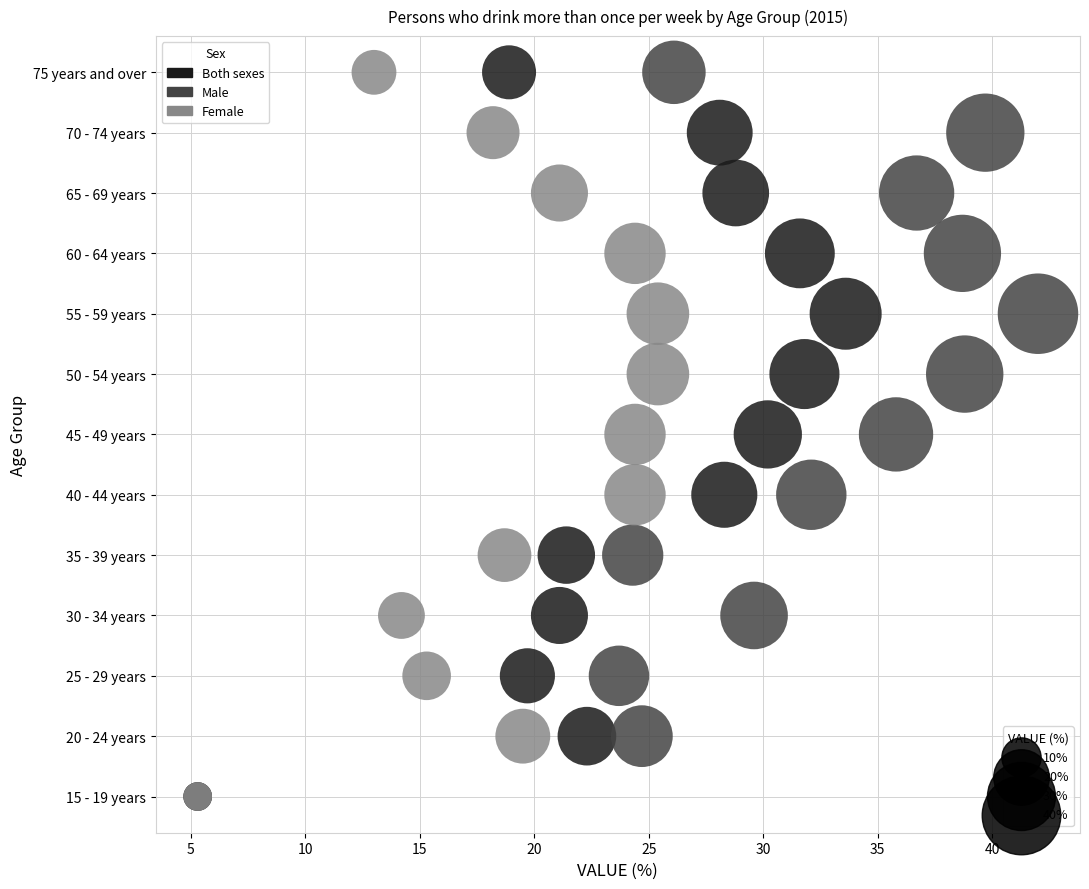

What are all the series names shown in the legend?

Both sexes, Male, Female